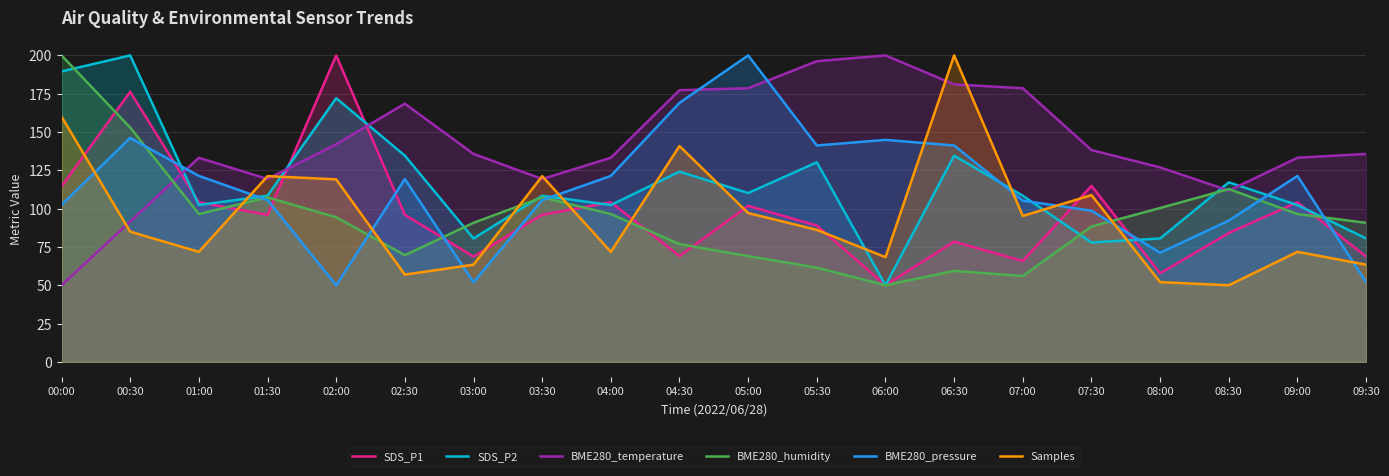

Where is Samples nearest to the value 125?

01:30